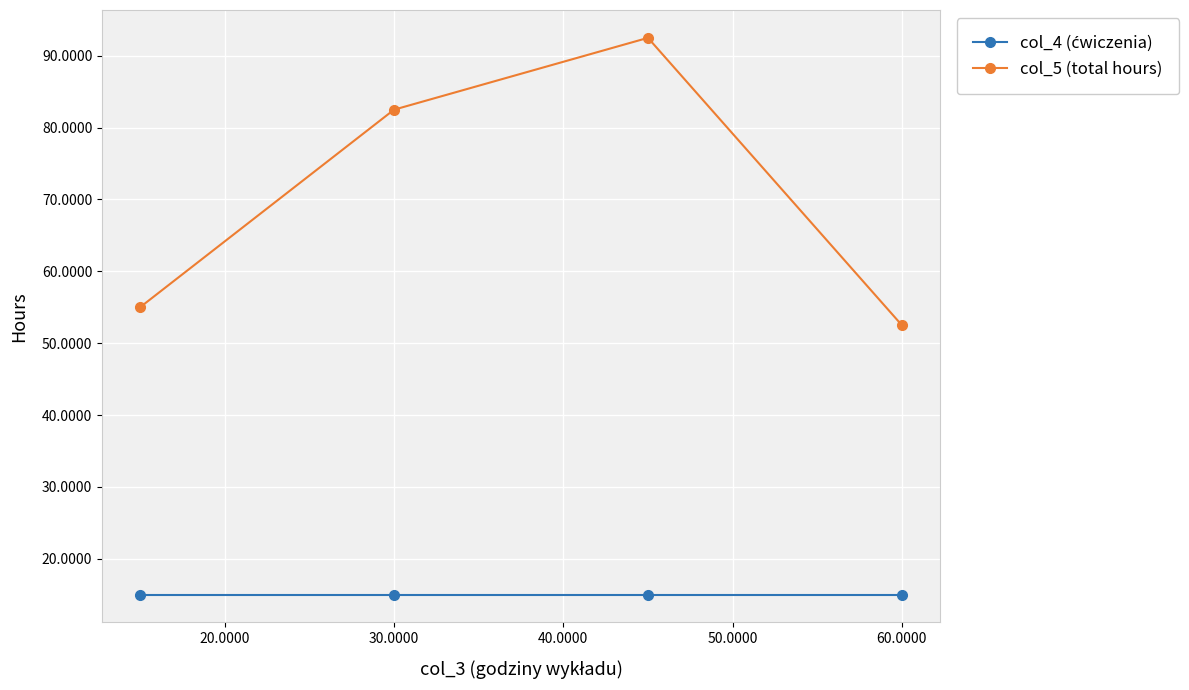

What is the difference between the maximum and second lowest values in the col_5 (total hours) series?

37.5